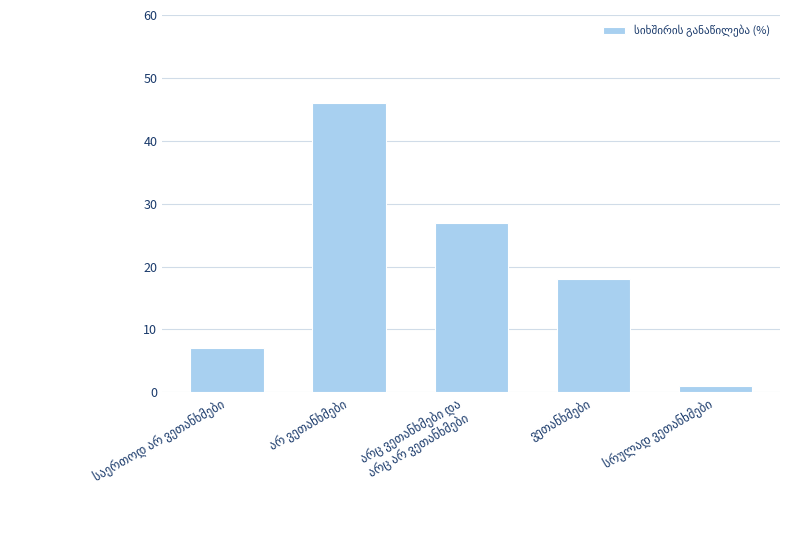

What is the difference between the maximum and minimum values?

45